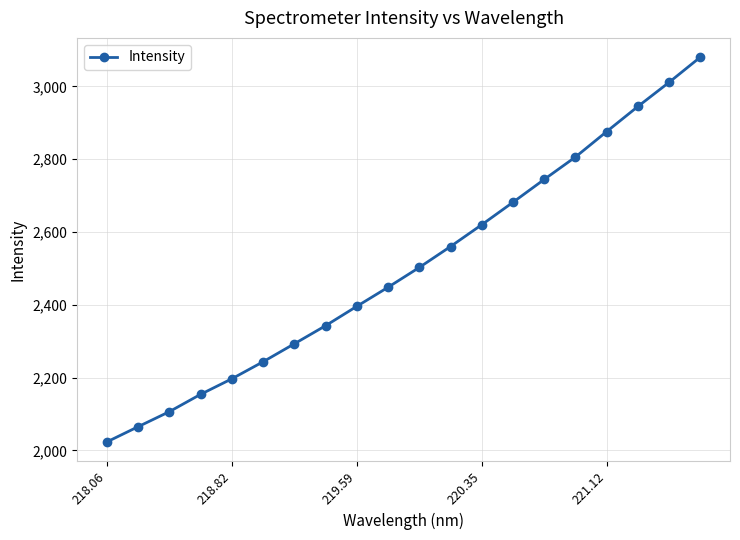

What is the difference between the maximum and second lowest values?

1015.3